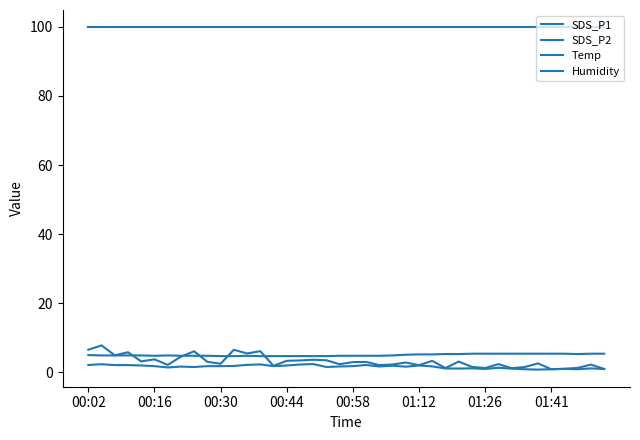

True or false: SDS_P1 has more than 2 points higher than both neighbors.

True